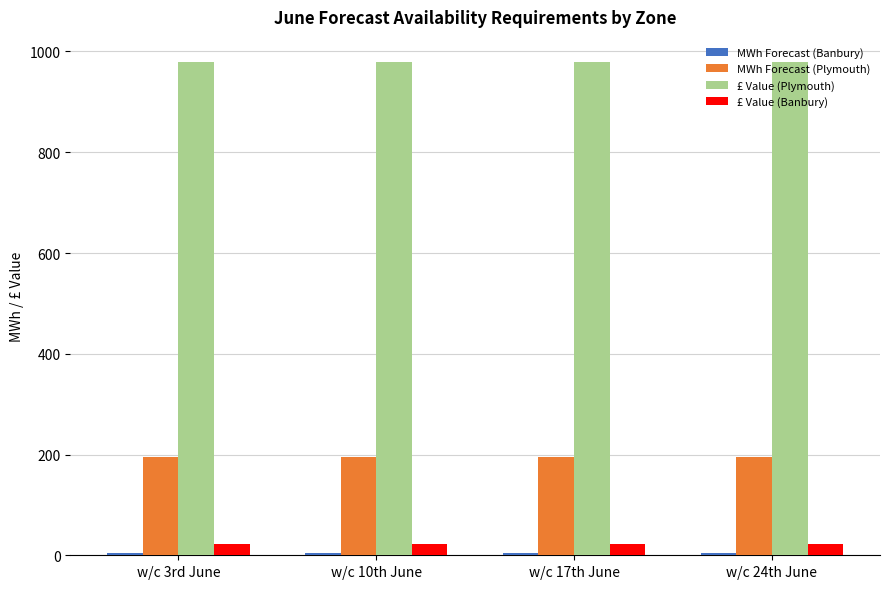

At how many categories does at least one series exceed 461?

4